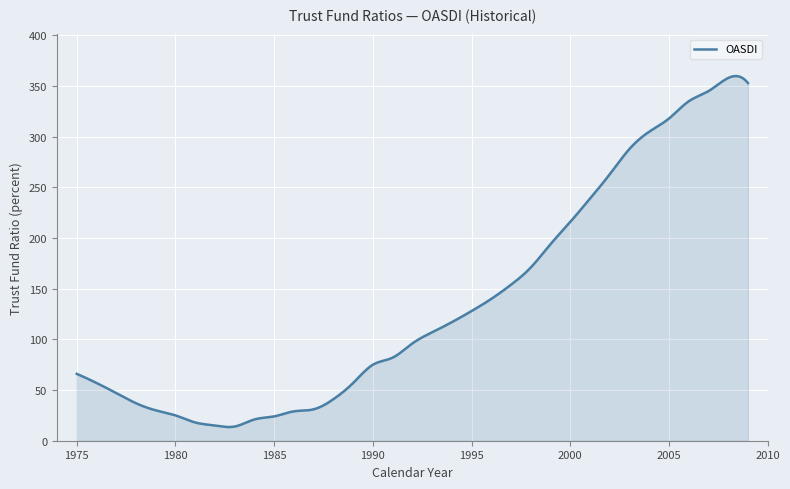

What is the difference between the maximum and minimum values?

346.4